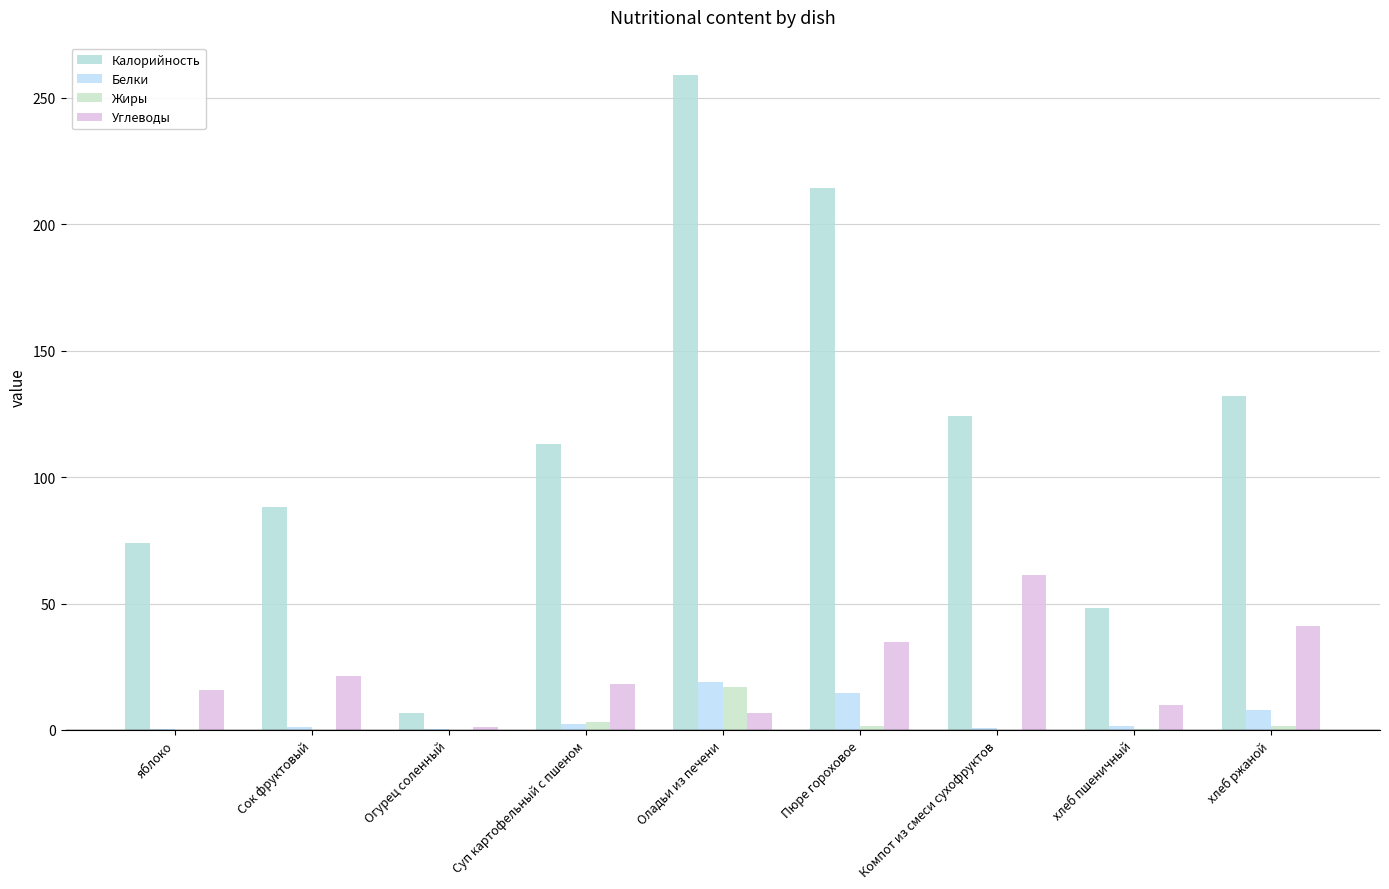

Does the chart contain stacked bars?

No